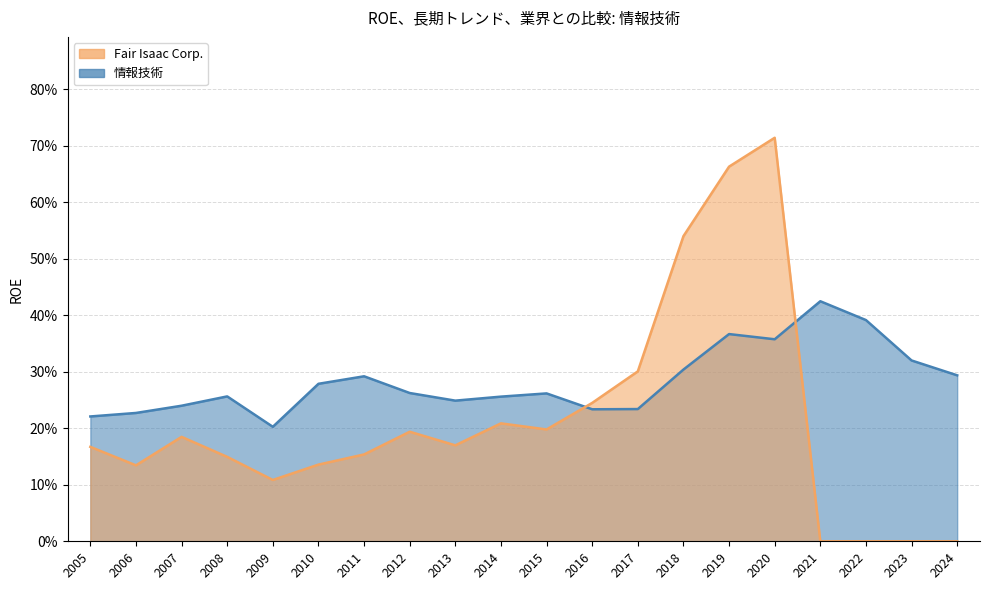

What is the sum of the 情報技術 values at 2010 and 2018?

0.6